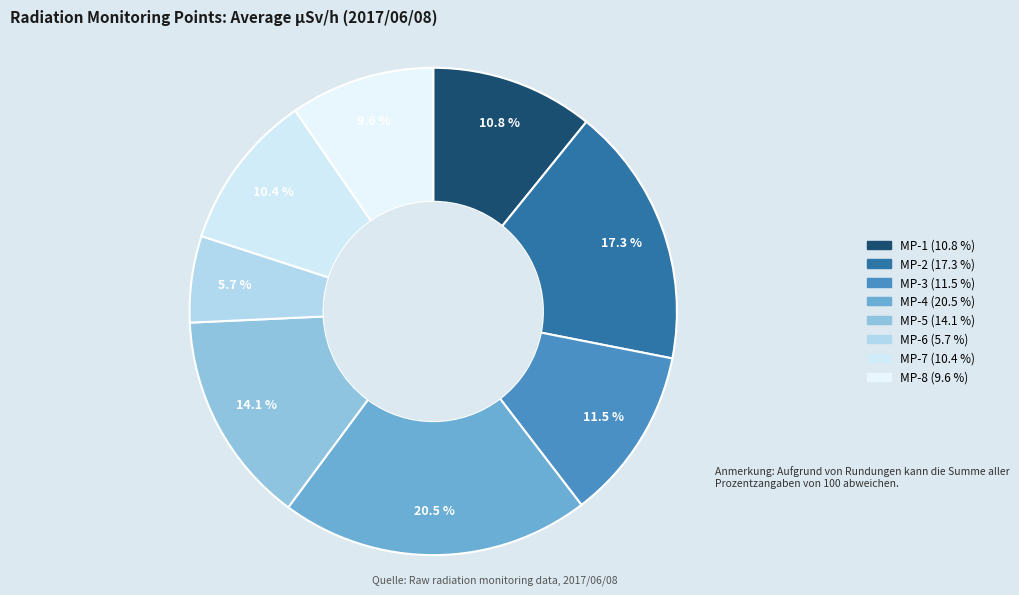

How many segments does this pie chart have?

8